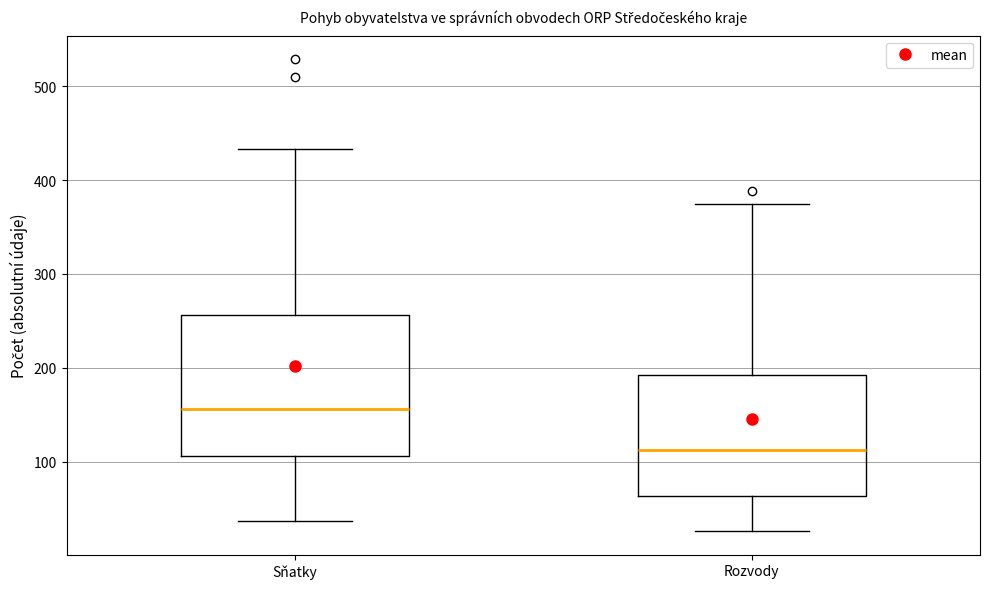

Reading left to right, transcribe this box plot: for each box, give where its median line is, the range the box spans, and where its two whiskers end, as read against the y-axis. The values are not printed on the chart, so give them approximately, as read against the axis.

Sňatky: median 160, box 110 to 260, whiskers 40 to 430
Rozvody: median 110, box 60 to 190, whiskers 30 to 380